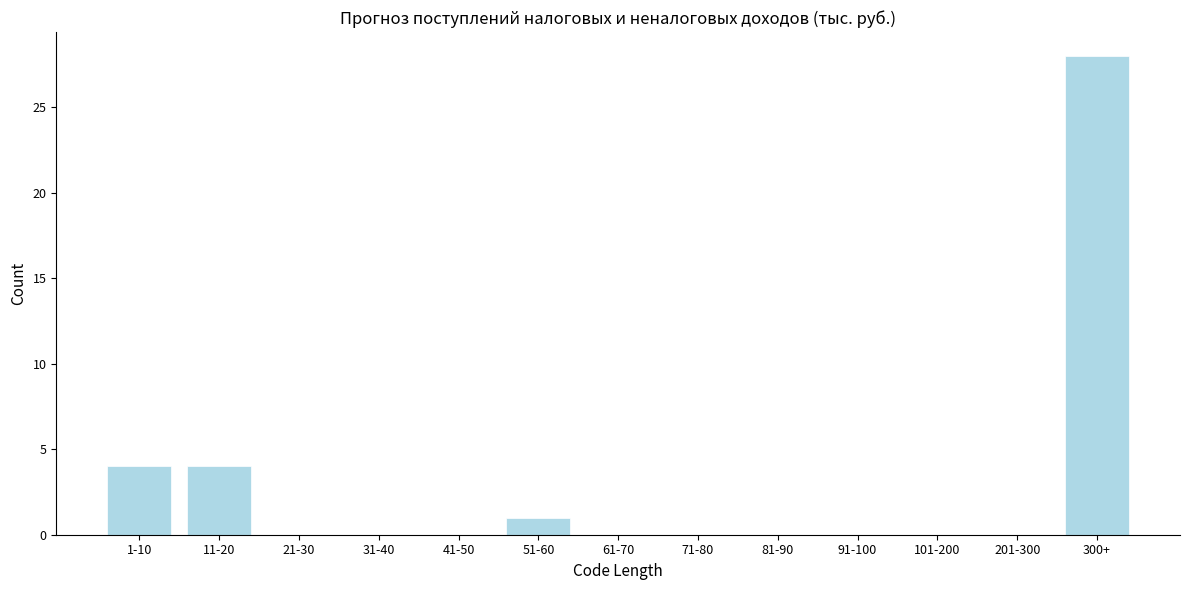

Reading left to right, what are all the values shown in this chart?

1-10=4	11-20=4	21-30=0	31-40=0	41-50=0	51-60=1	61-70=0	71-80=0	81-90=0	91-100=0	101-200=0	201-300=0	300+=28